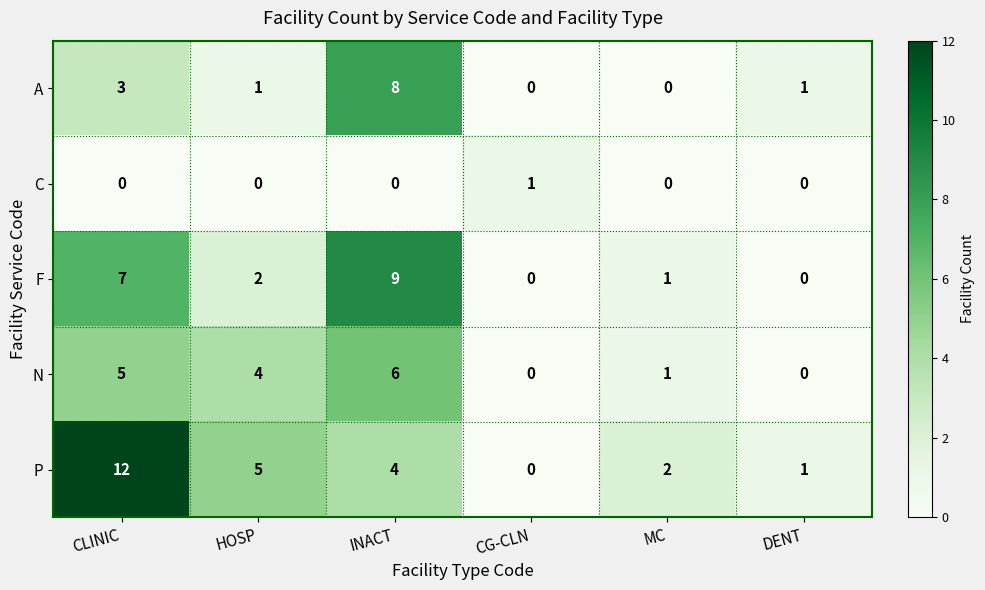

Reading right to left, transcribe all the data shown in this chart.

A: 1	0	0	8	1	3
C: 0	0	1	0	0	0
F: 0	1	0	9	2	7
N: 0	1	0	6	4	5
P: 1	2	0	4	5	12